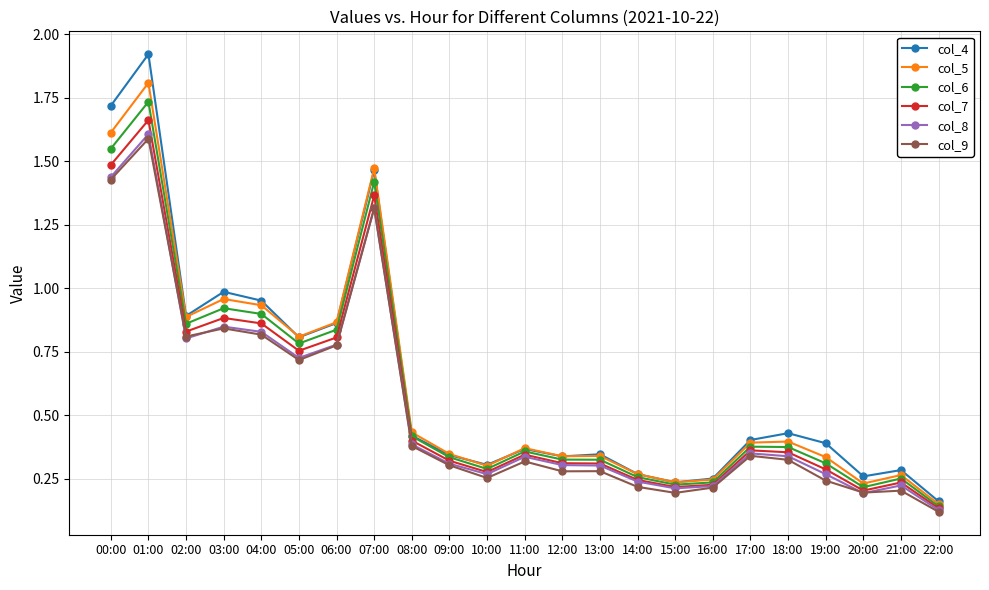

How many lines are shown in the chart?

6